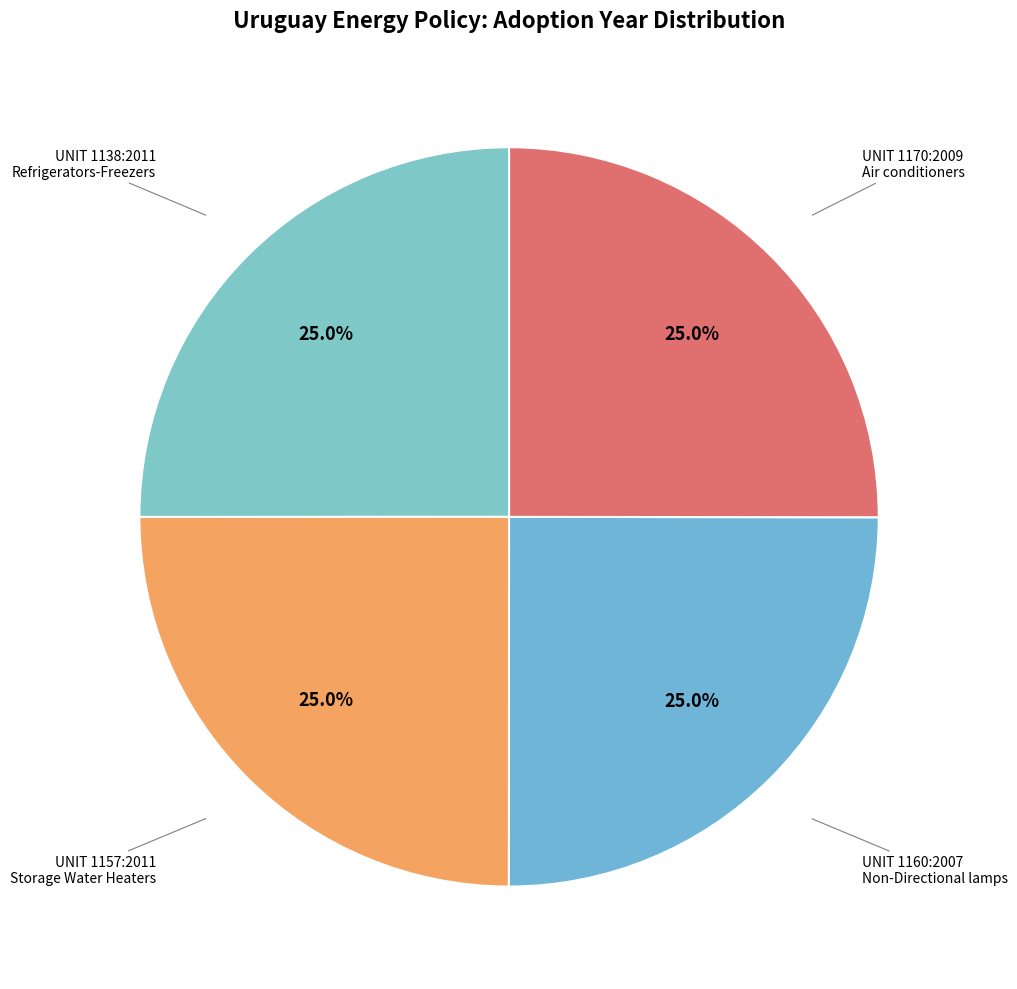

What is the total percentage of UNIT 1170:2009 Air conditioners and UNIT 1138:2011 Refrigerators-Freezers?

50.0%